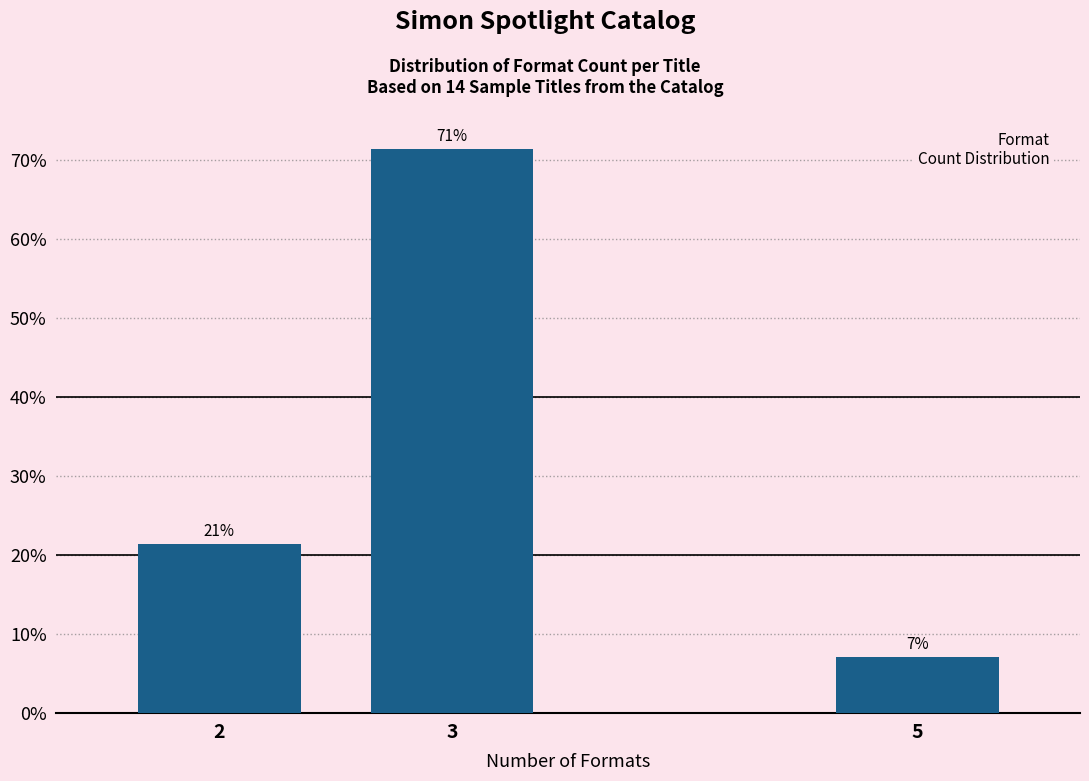

How many bars are there in total?

3